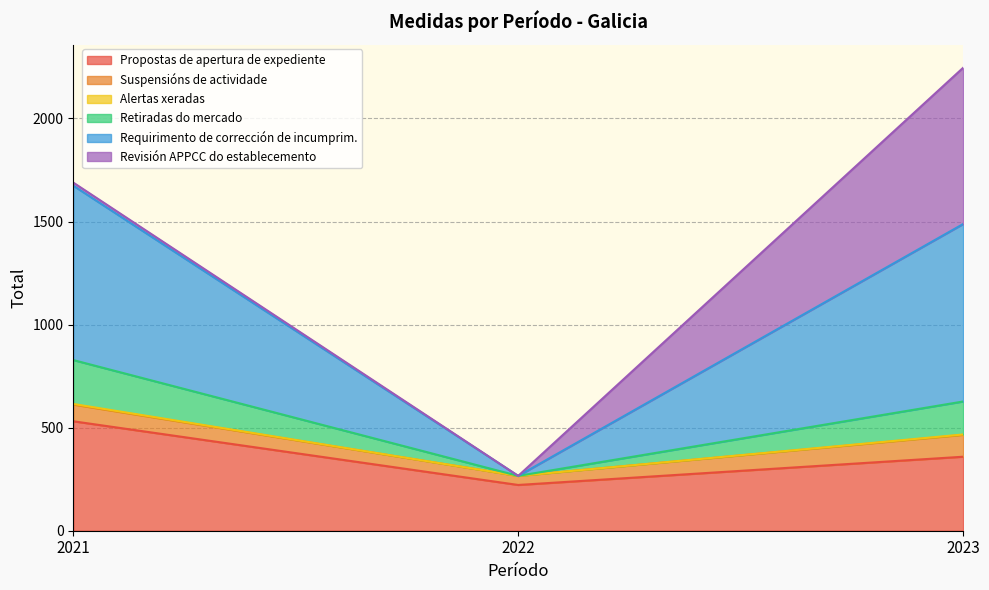

At which category is the sum across all series the highest?

2023